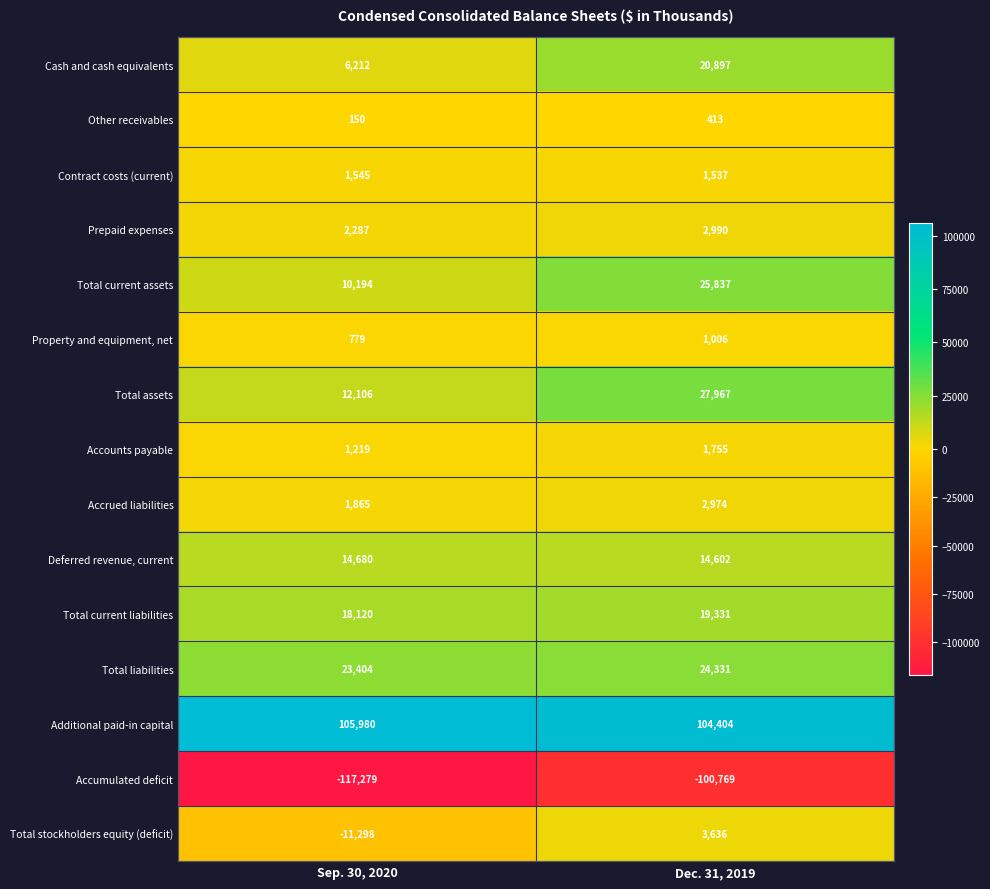

Where is Property and equipment, net nearest to the value 892?

Sep. 30, 2020